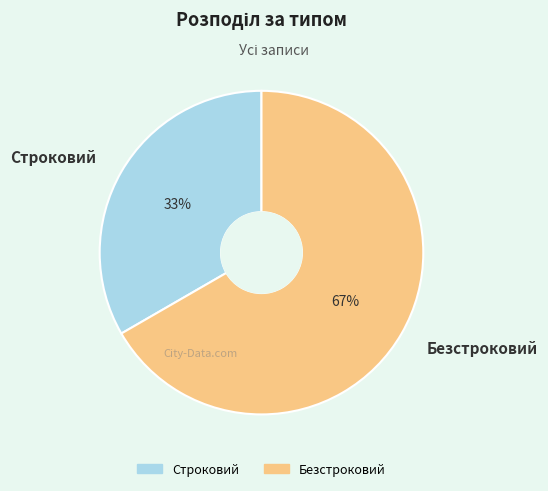

To the nearest percent, what is the average slice percentage?

50%